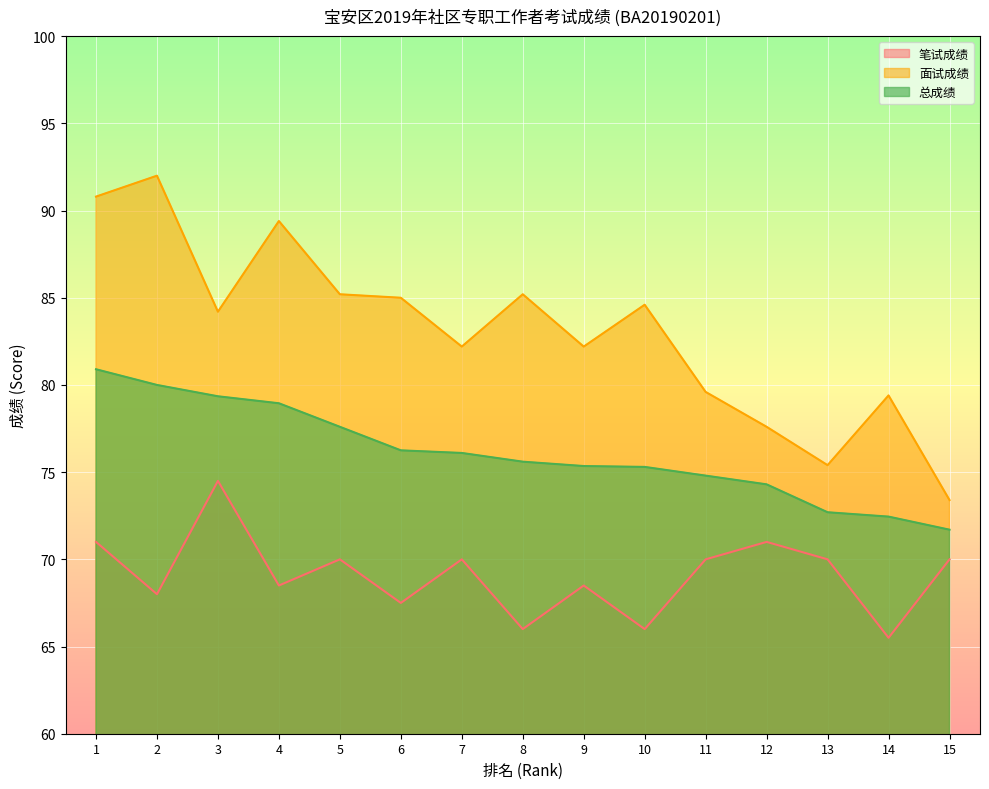

Reading left to right, what are all the values shown in this chart?

笔试成绩: 1=71.0	2=68.0	3=74.5	4=68.5	5=70.0	6=67.5	7=70.0	8=66.0	9=68.5	10=66.0	11=70.0	12=71.0	13=70.0	14=65.5	15=70.0
面试成绩: 1=90.8	2=92.0	3=84.2	4=89.4	5=85.2	6=85.0	7=82.2	8=85.2	9=82.2	10=84.6	11=79.6	12=77.6	13=75.4	14=79.4	15=73.4
总成绩: 1=80.9	2=80.0	3=79.3	4=79.0	5=77.6	6=76.2	7=76.1	8=75.6	9=75.3	10=75.3	11=74.8	12=74.3	13=72.7	14=72.5	15=71.7